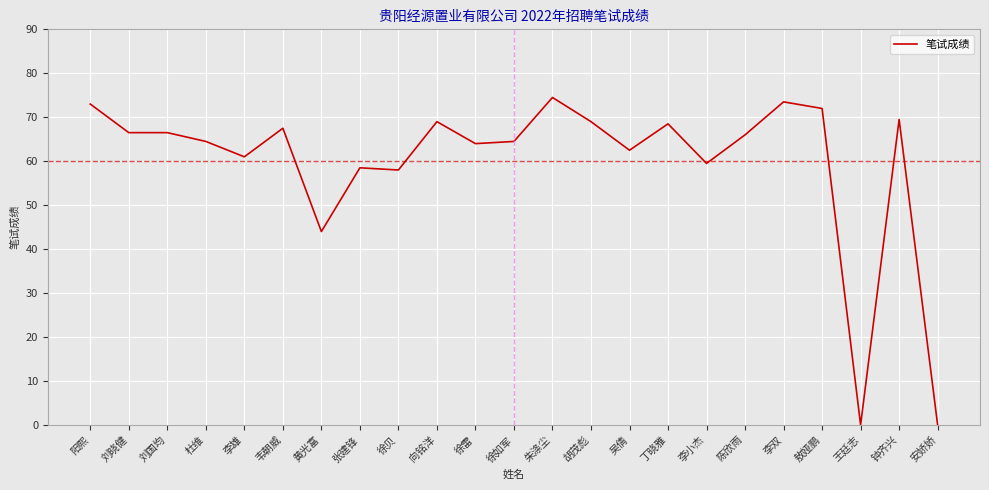

Where is the data nearest to the value 37?

黄光富